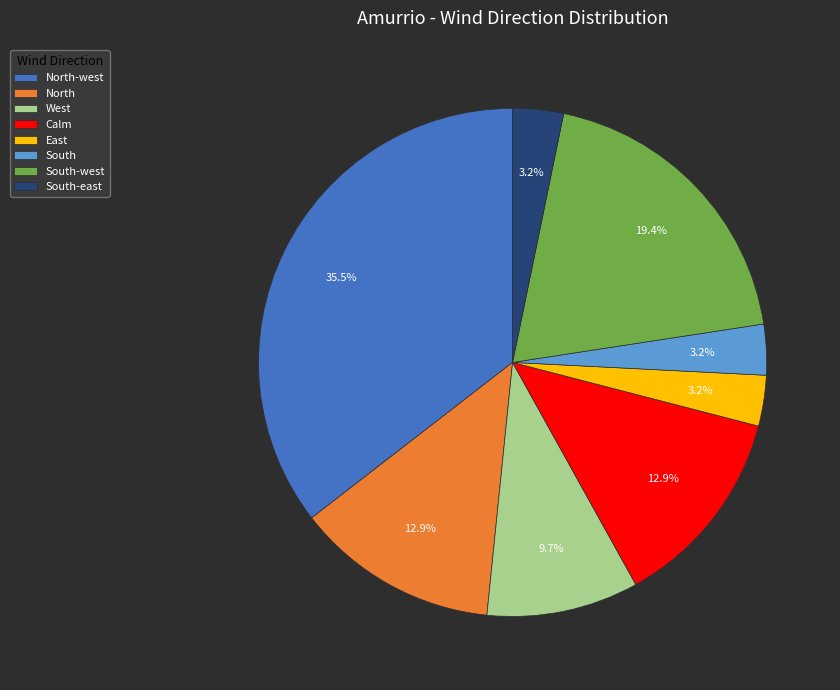

Does any single category account for the majority?

No